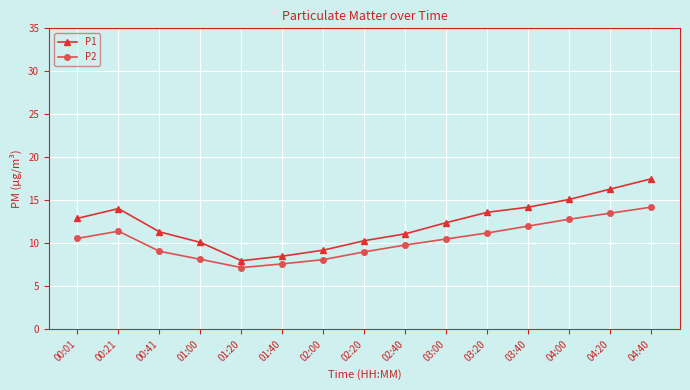

In P1, how many points are lower than both neighbors (excluding endpoints)?

1